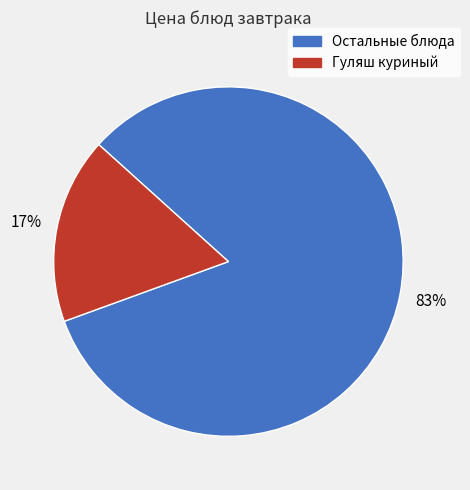

To the nearest percent, what is the average slice percentage?

50%